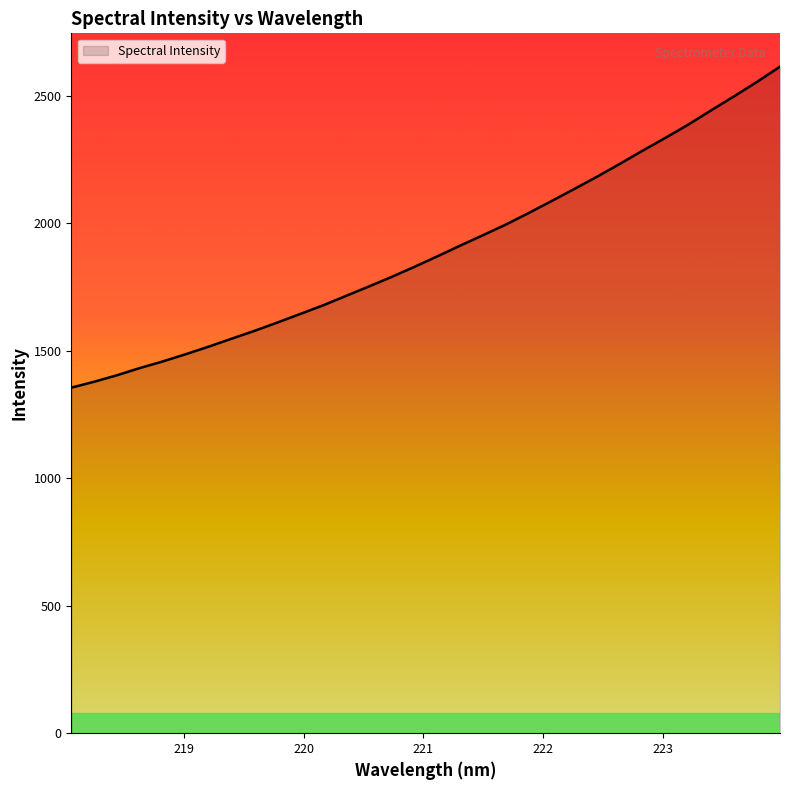

What is the greatest value displayed?

2615.1